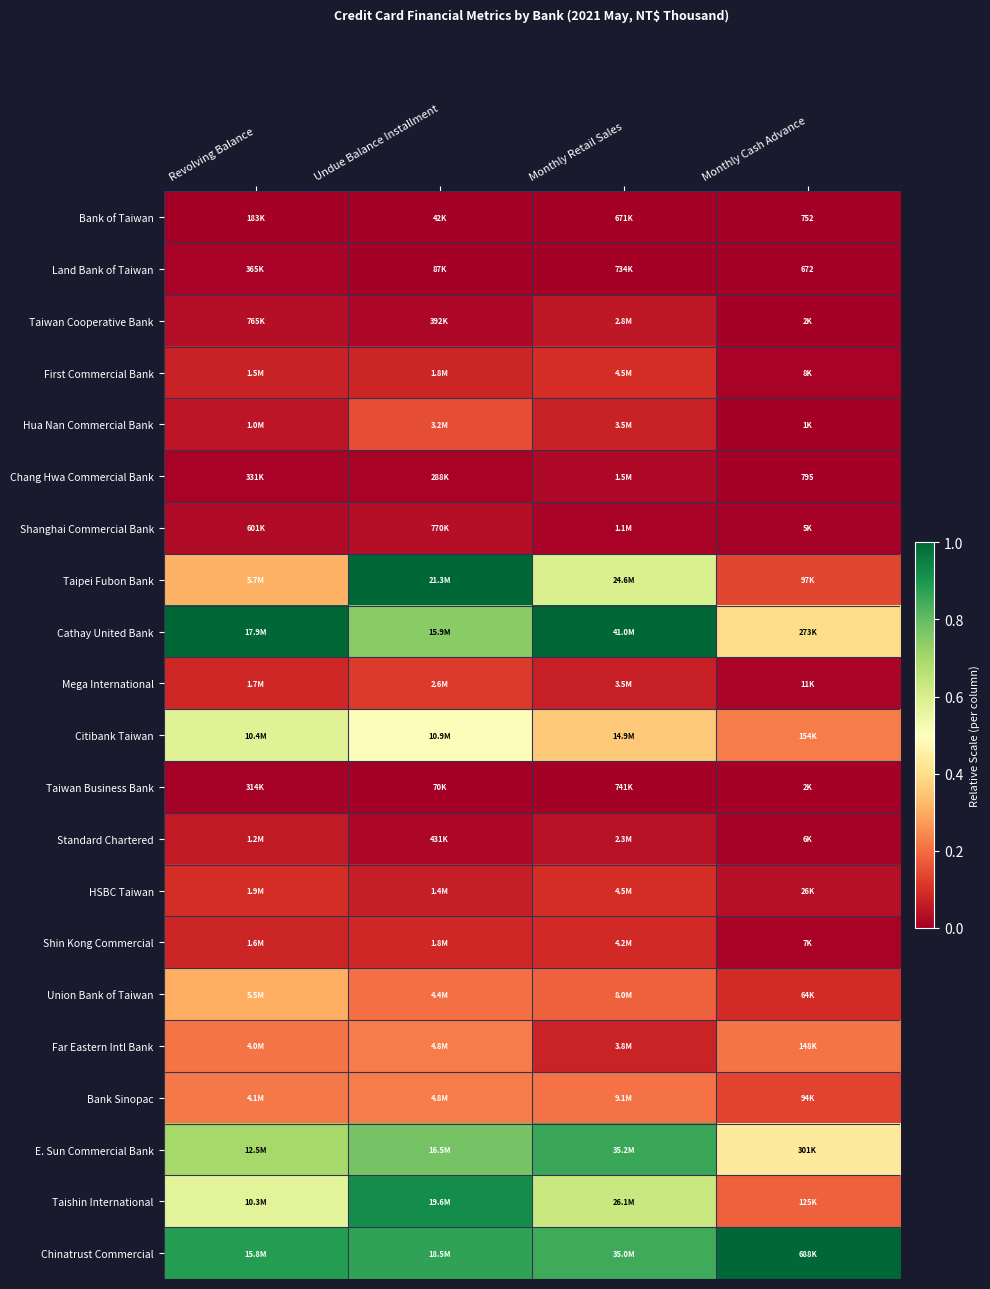

At how many categories does at least one series exceed 0?

4